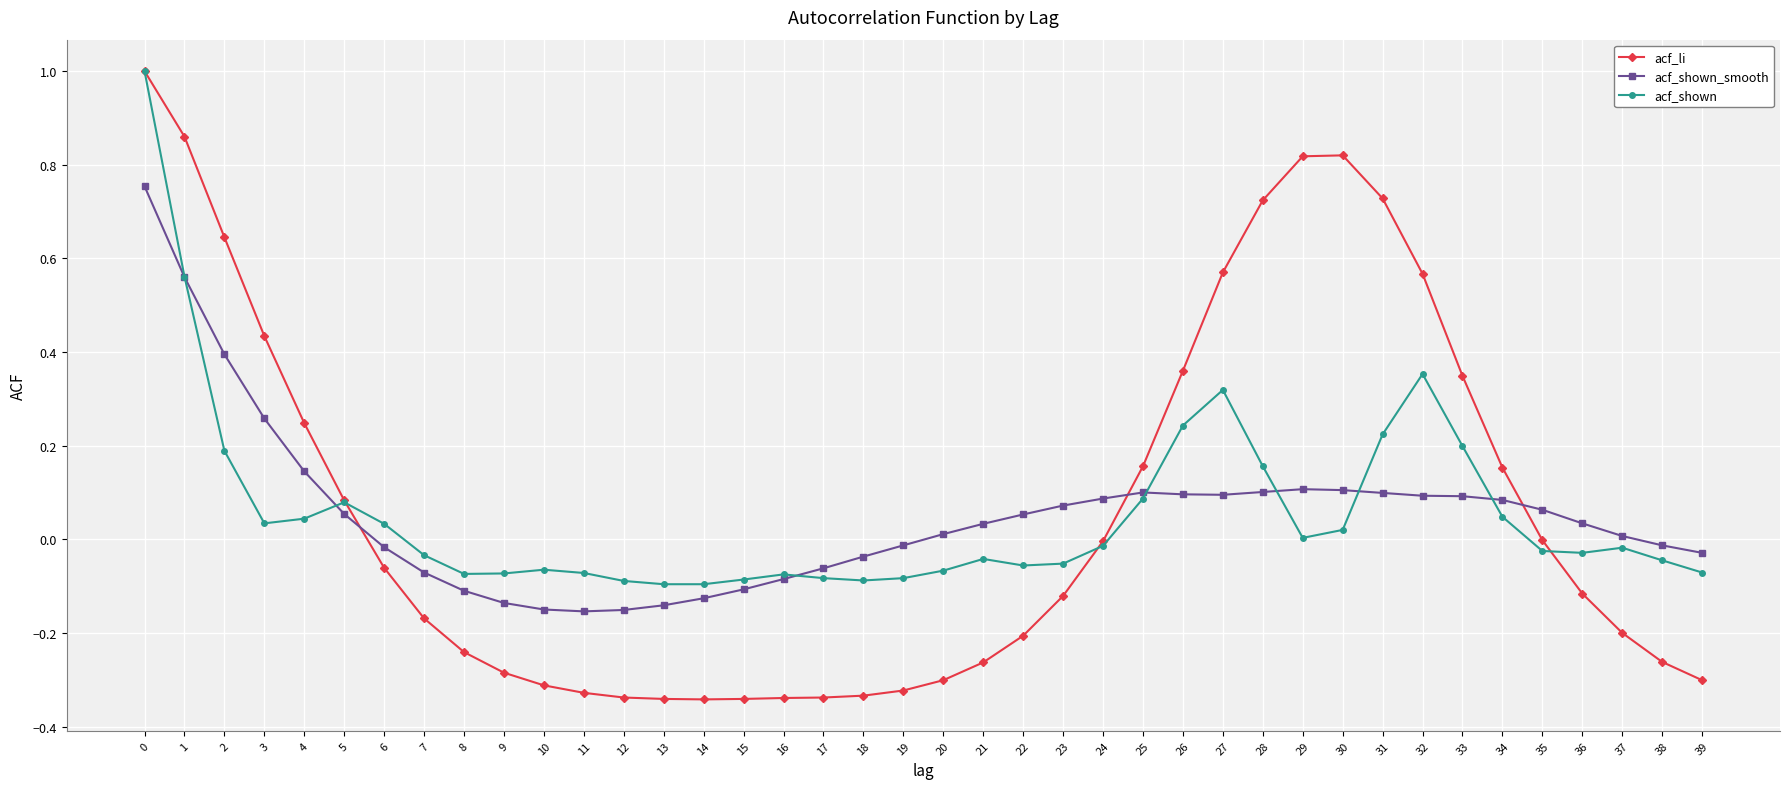

Which series has the largest range (max minus min)?

acf_li